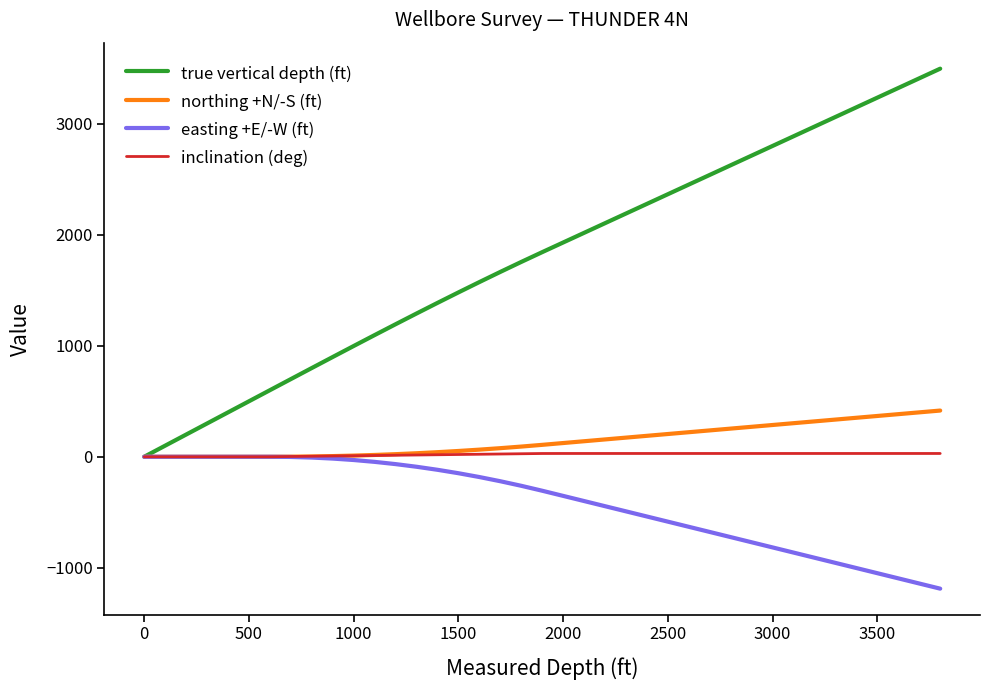

Does the chart have visible grid lines?

No